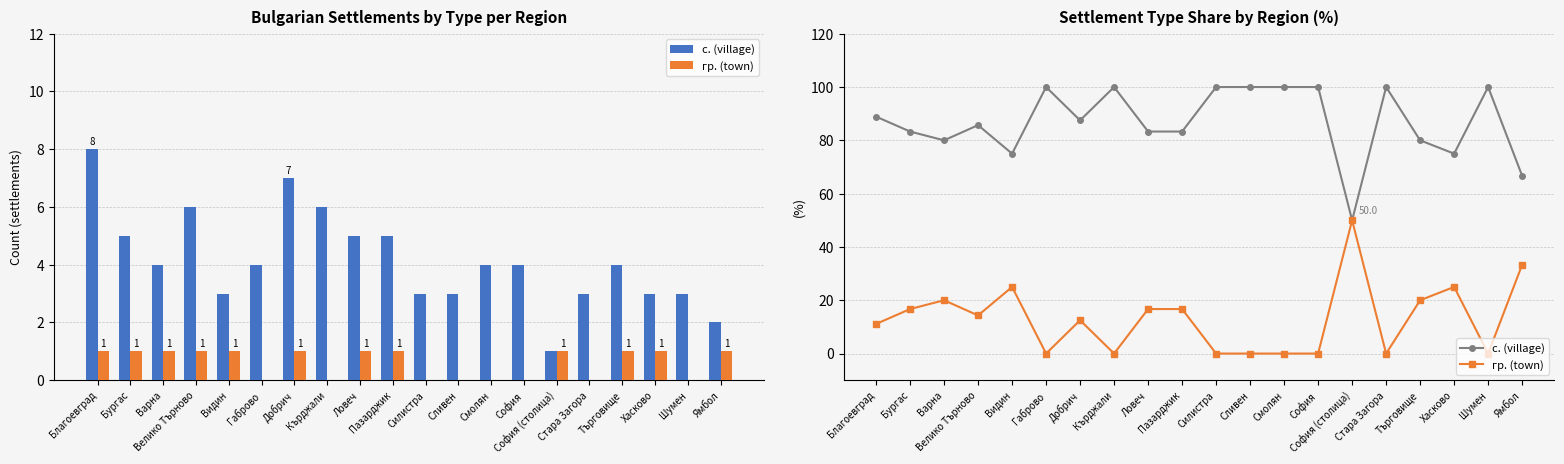

Between Добрич and Ловеч, which series saw the biggest shift?

с. (village)